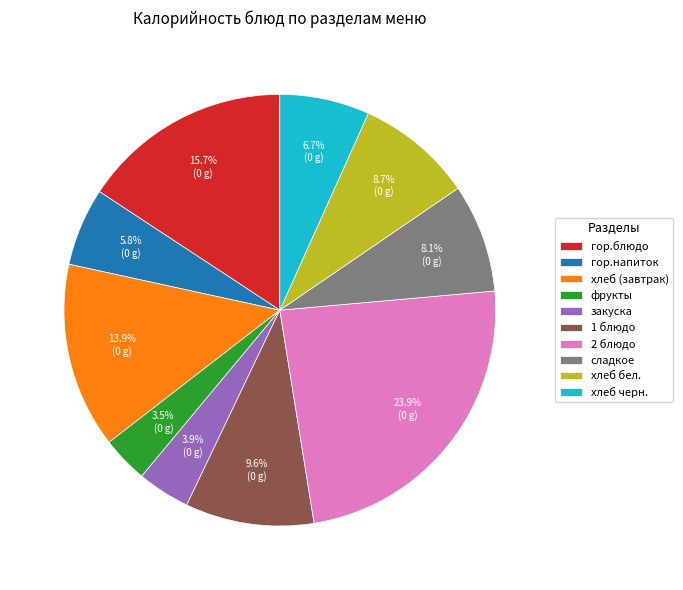

What is the largest slice in the pie chart?

2 блюдо